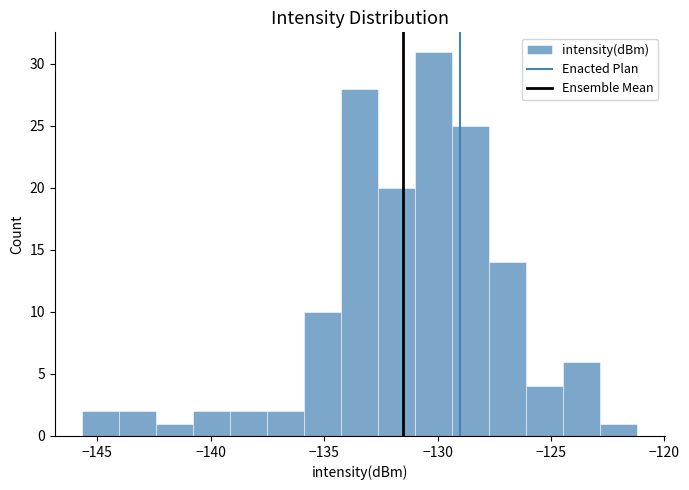

Around what value on the x-axis is the tallest bar? Give the approximate position of its centre, as read against the axis.

-130.0